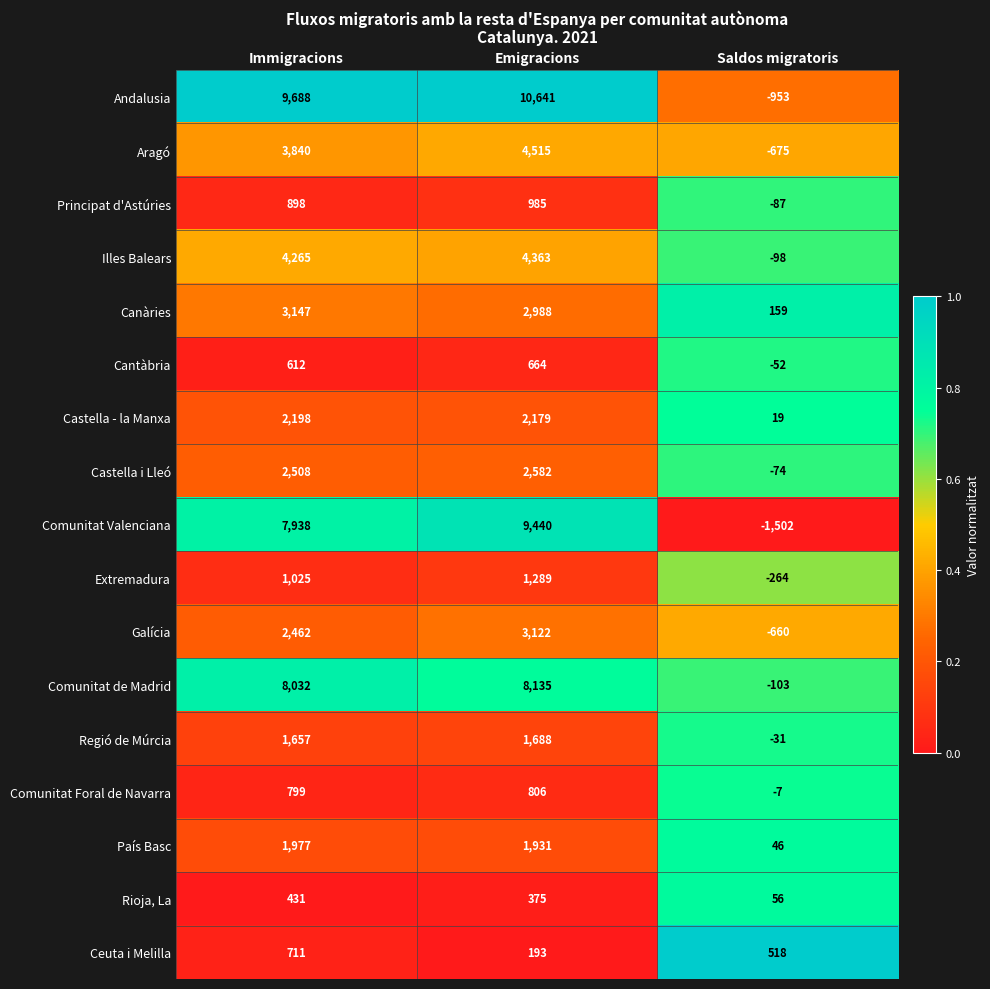

What is the sum of the Extremadura values at Saldos migratoris and Emigracions?

1025